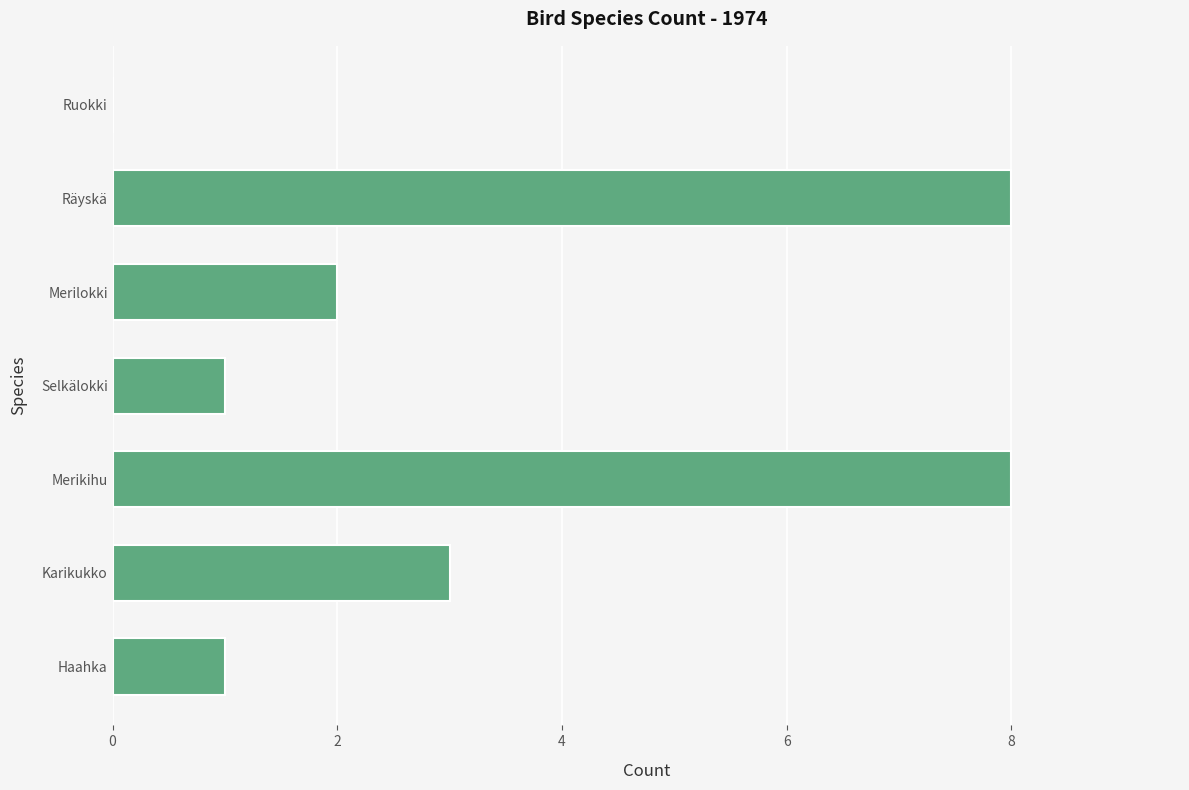

At which label is the value closest to 4?

Karikukko